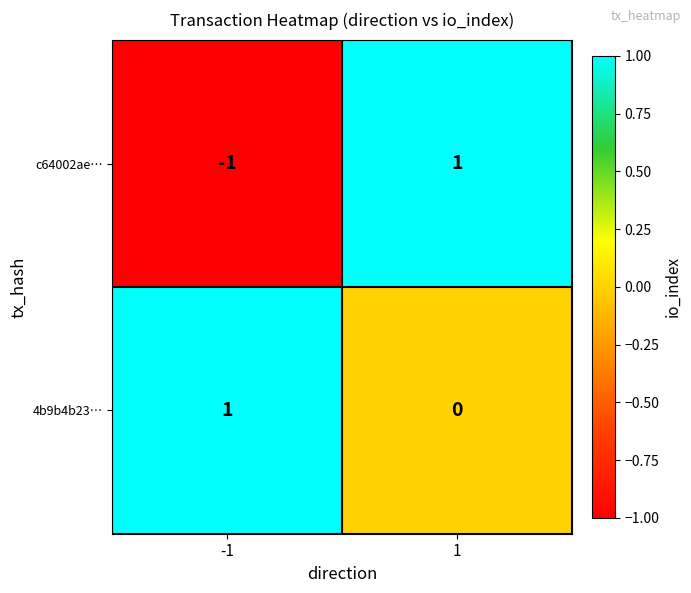

Rank the categories by c64002ae… value from lowest to highest.

-1, 1